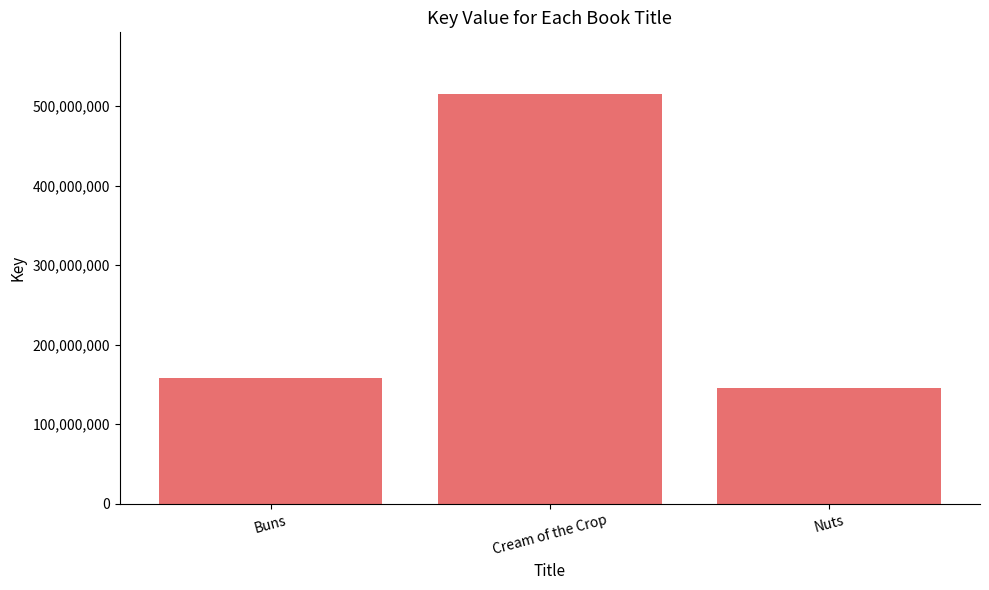

What is the difference between the values at Cream of the Crop and Buns?

357570601